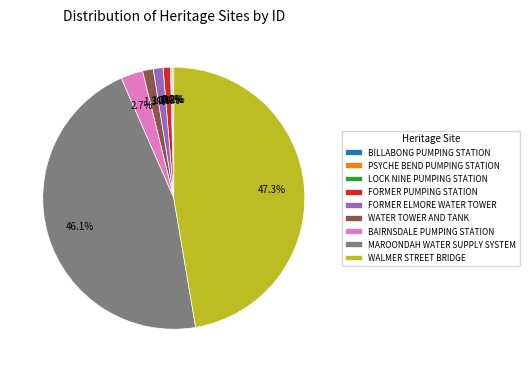

Is the sum of FORMER PUMPING STATION and WATER TOWER AND TANK greater than half?

No